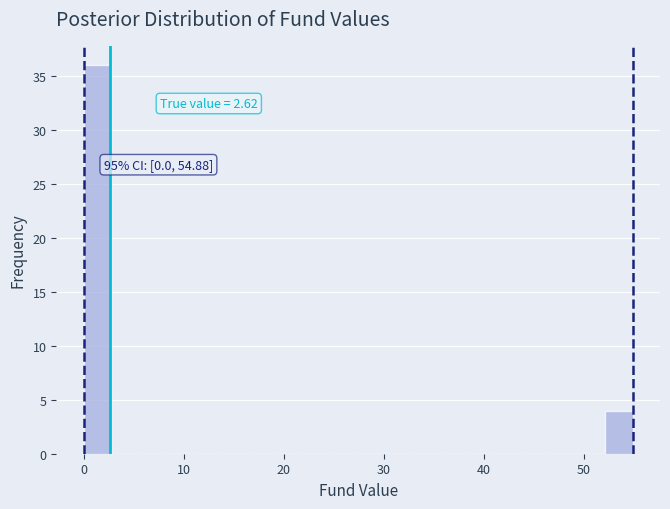

Read against the x-axis, roughly where is the centre of the tallest bar?

1